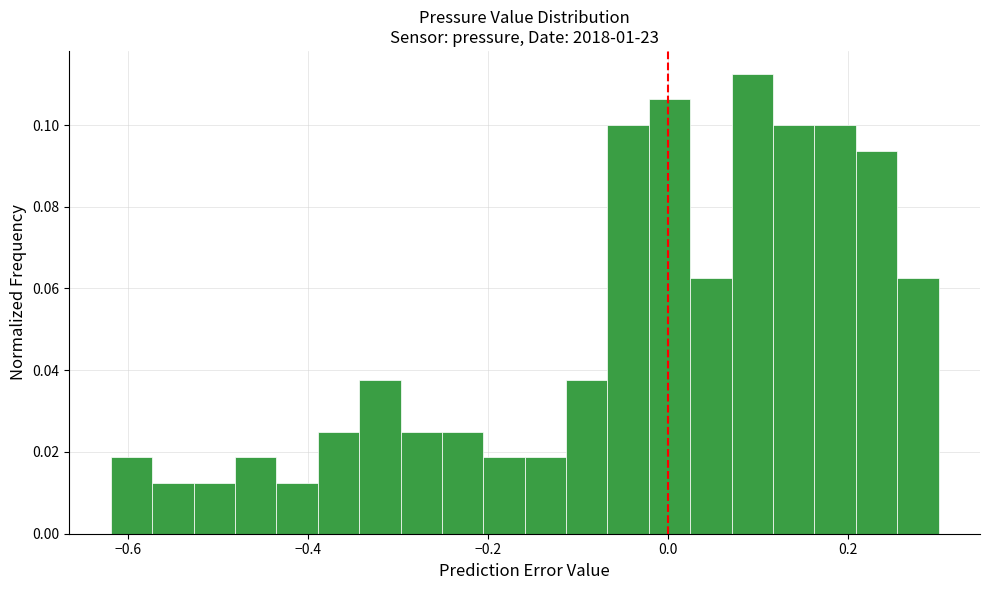

Read against the x-axis, roughly where is the centre of the tallest bar?

0.10